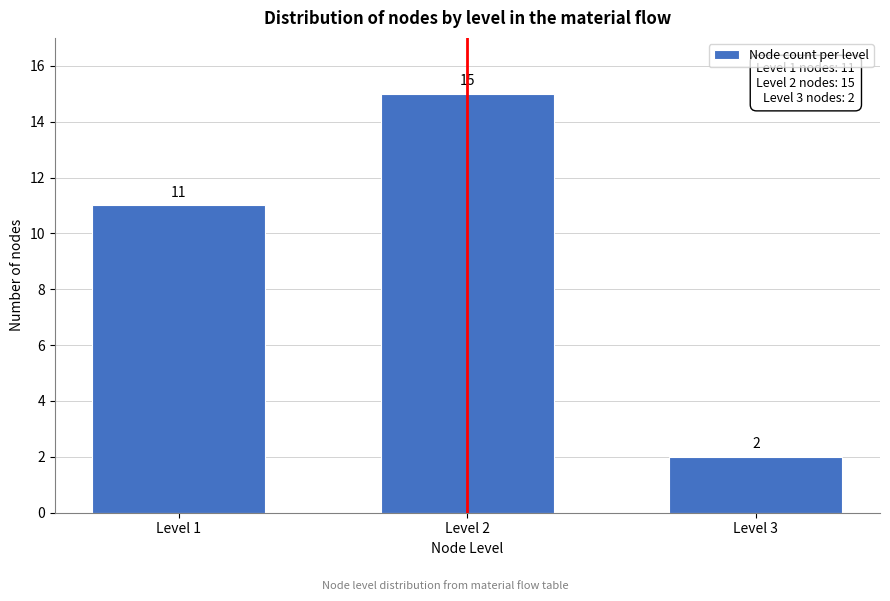

Reading left to right, list all the values displayed in this chart.

Level 1=11	Level 2=15	Level 3=2